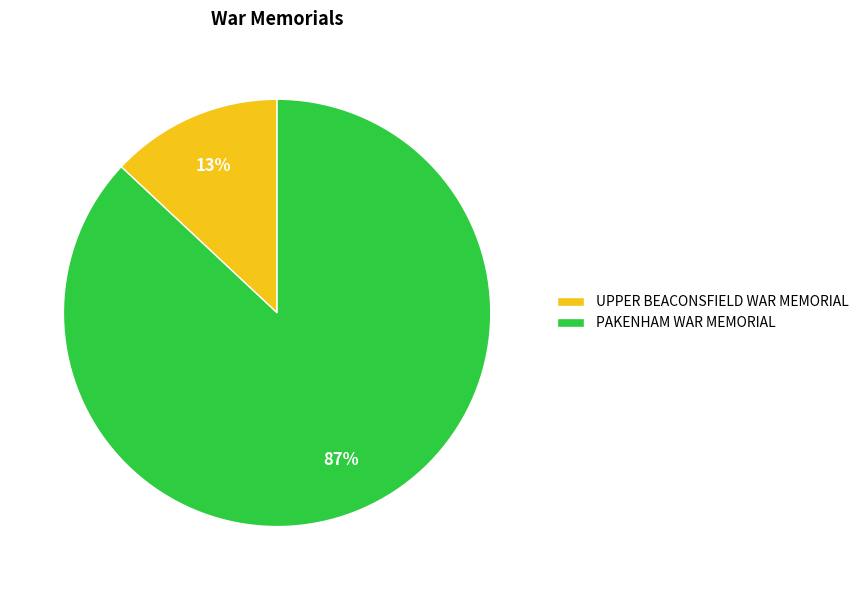

To the nearest percent, what is the difference between the largest and smallest slice percentages?

74%